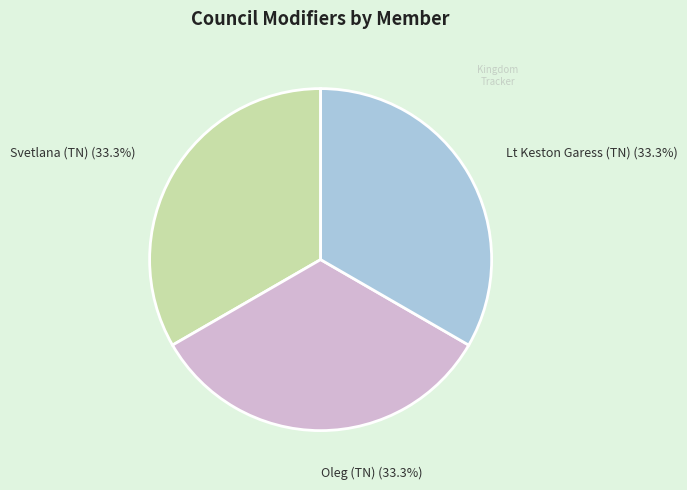

Approximately how many times larger is the value at Lt Keston Garess (TN) compared to Svetlana (TN)?

1.0